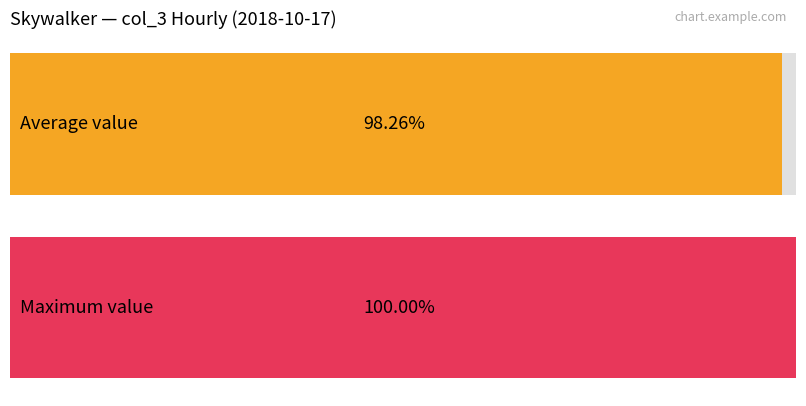

The value at 11:00 is 38. True or false?

False